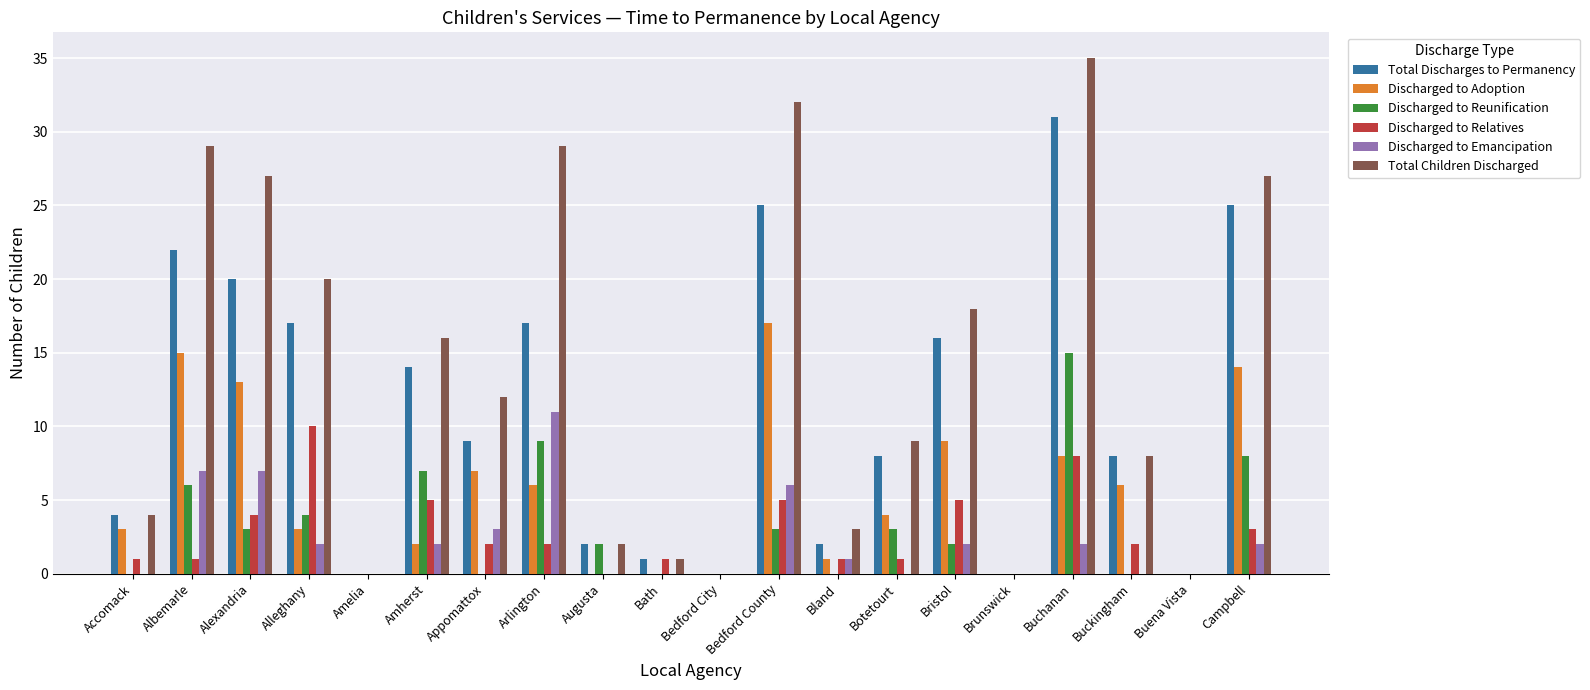

Count the Discharged to Relatives values in the range 1 to 5.

13